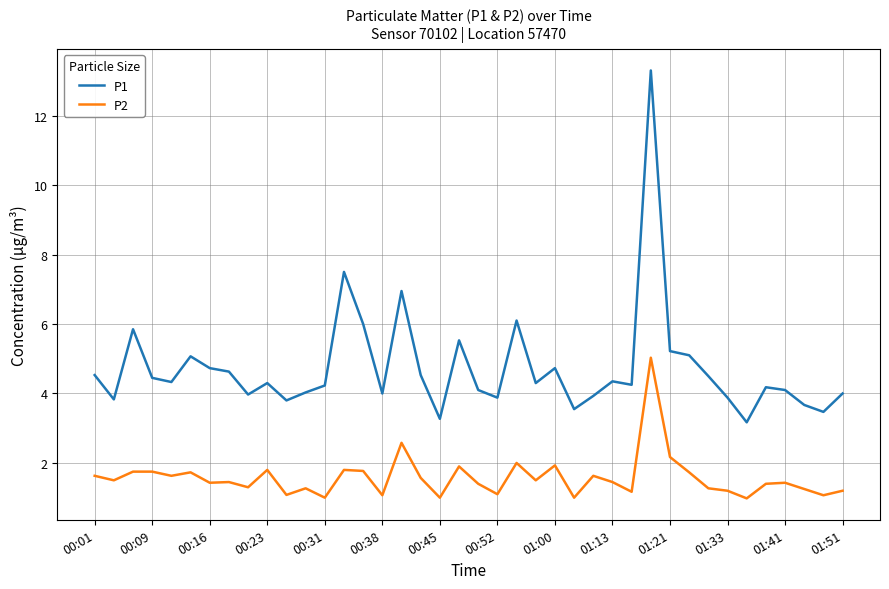

What is the minimum value shown in the chart?

1.0